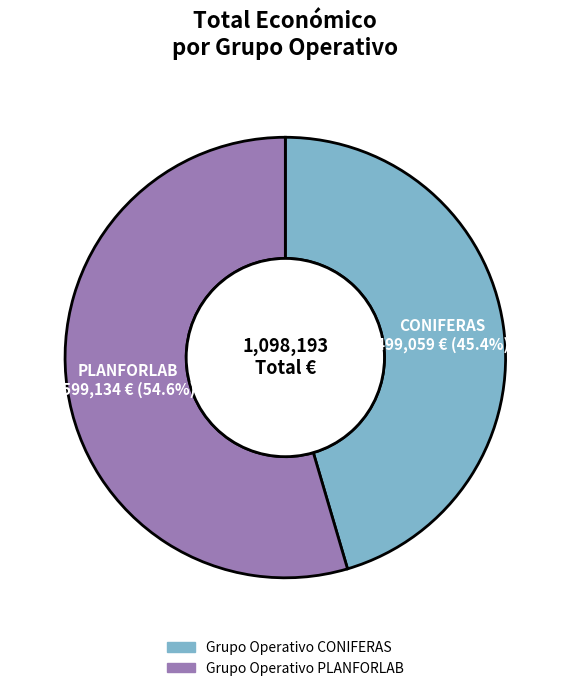

What percentage is the Grupo Operativo CONIFERAS slice, to the nearest percent?

45%